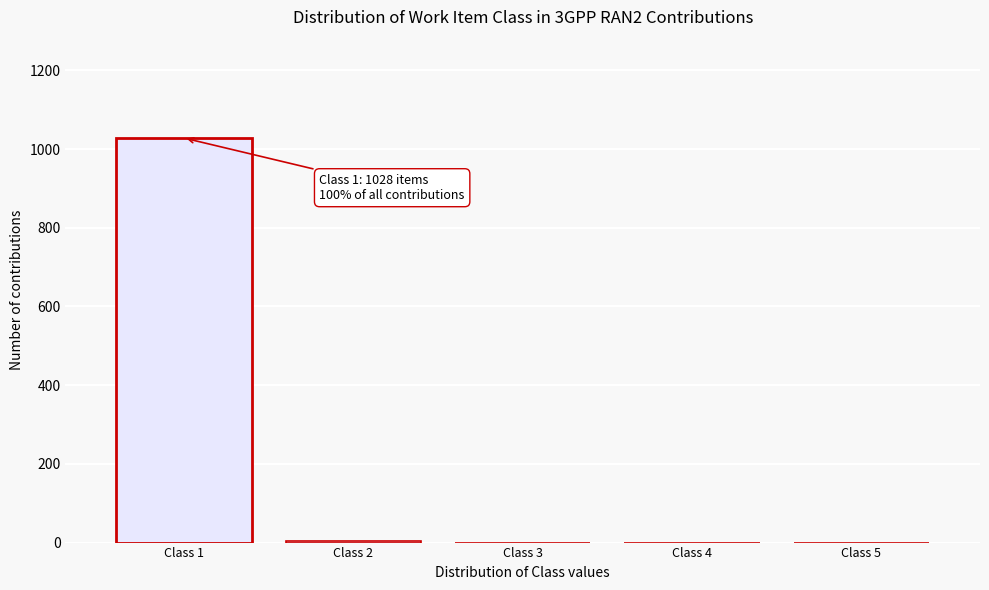

Which label corresponds to the largest value in the chart?

Class 1